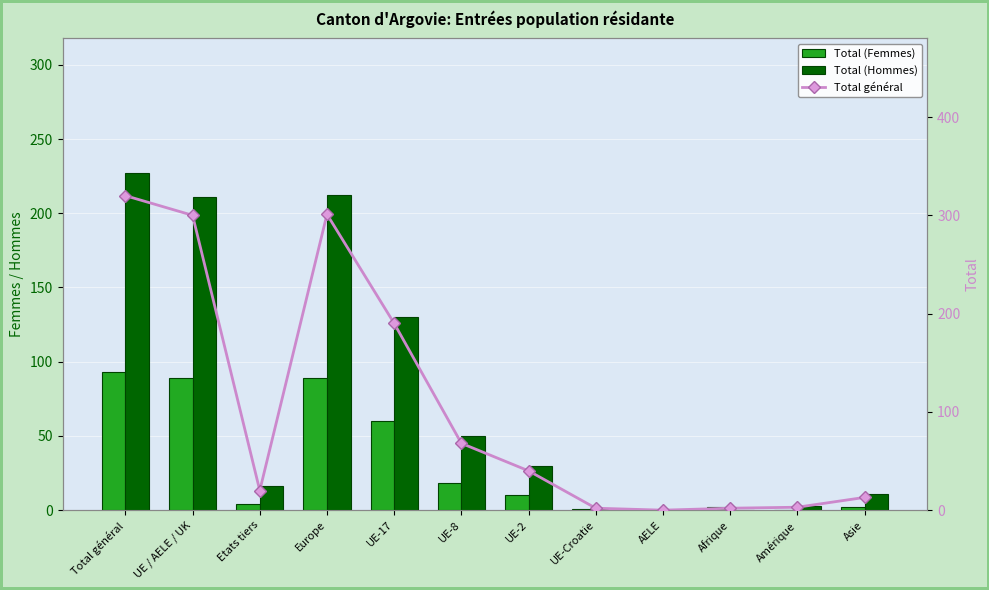

What is the label of the 6th bar from the left?

UE-8